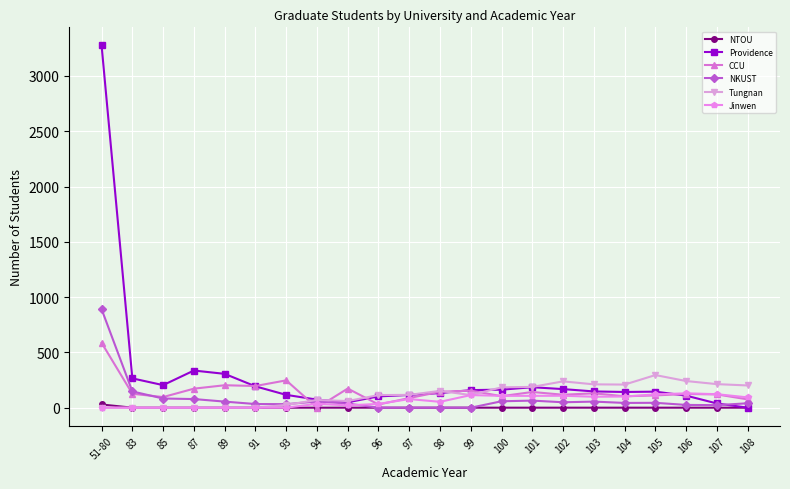

What is the value of the Tungnan point at the 7th from the left?

25